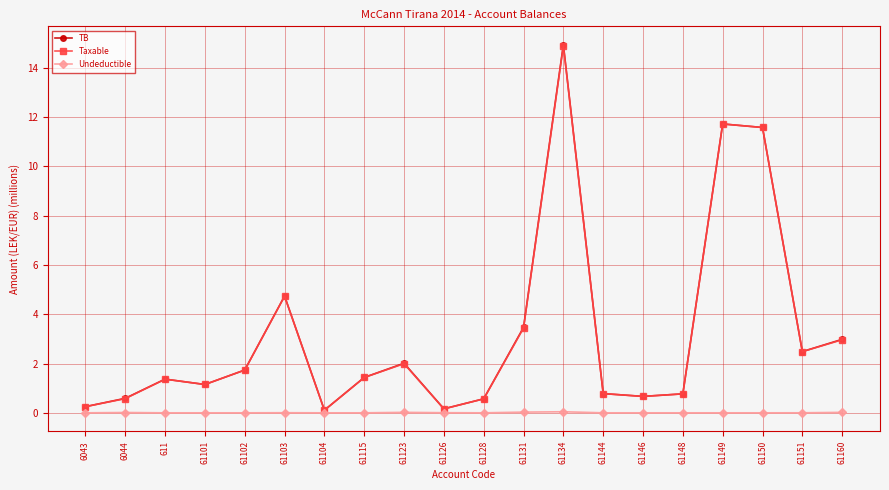

Is the value of TB at 61126 greater than the value of Taxable at 61101?

No